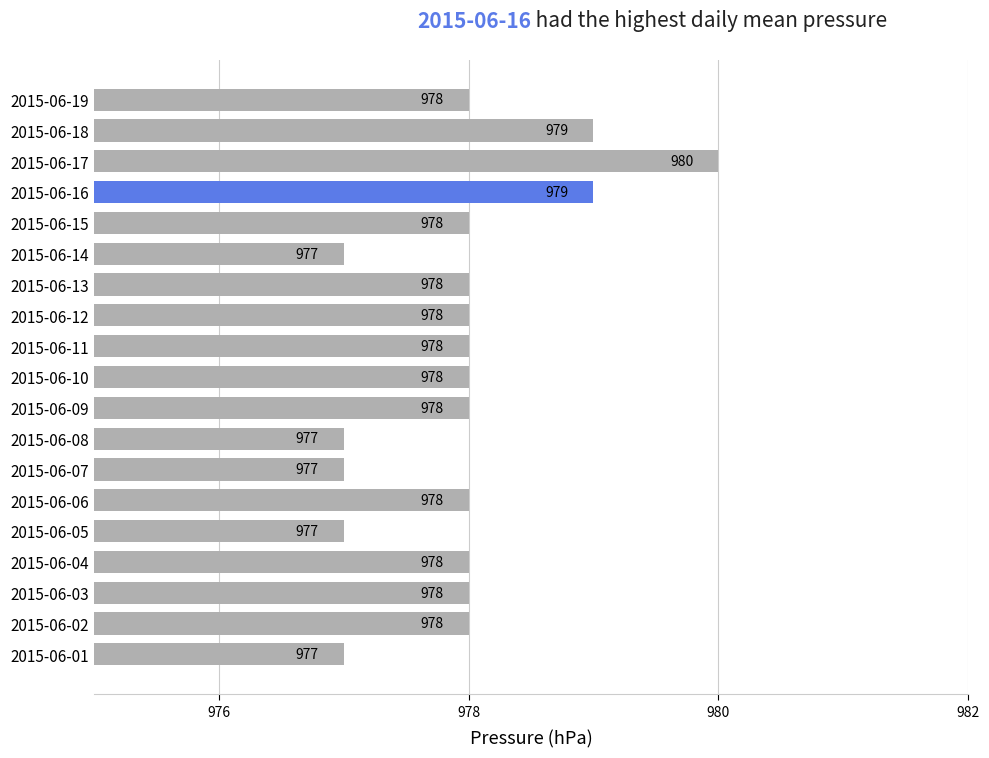

The chart shows a value of 1743 at 2015-06-02. True or false?

False